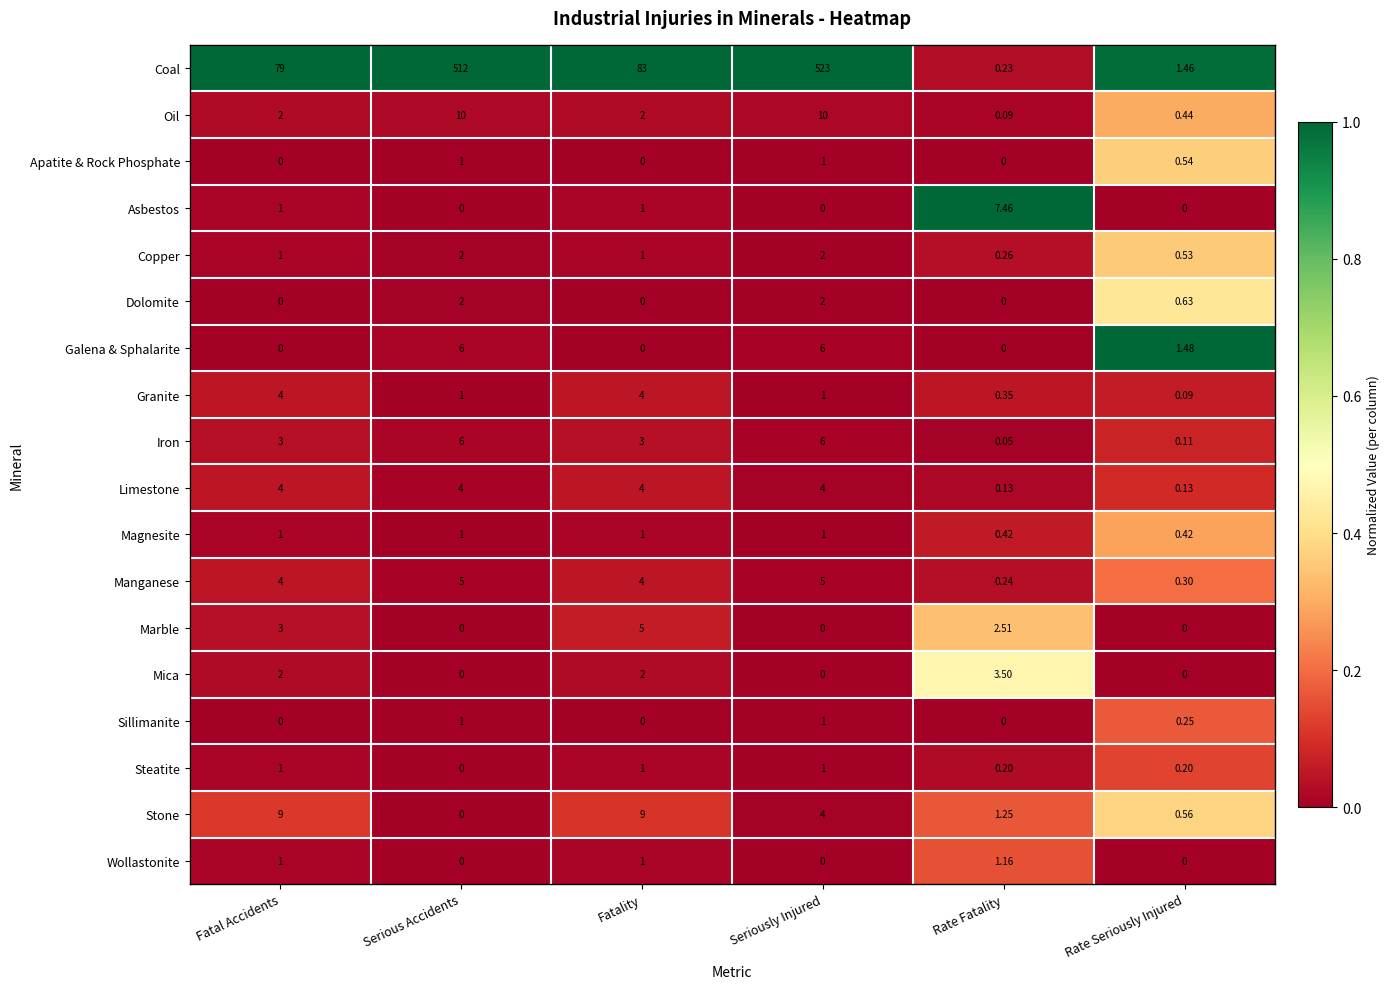

What is the spread (max minus min) of values at Seriously Injured?

523.0